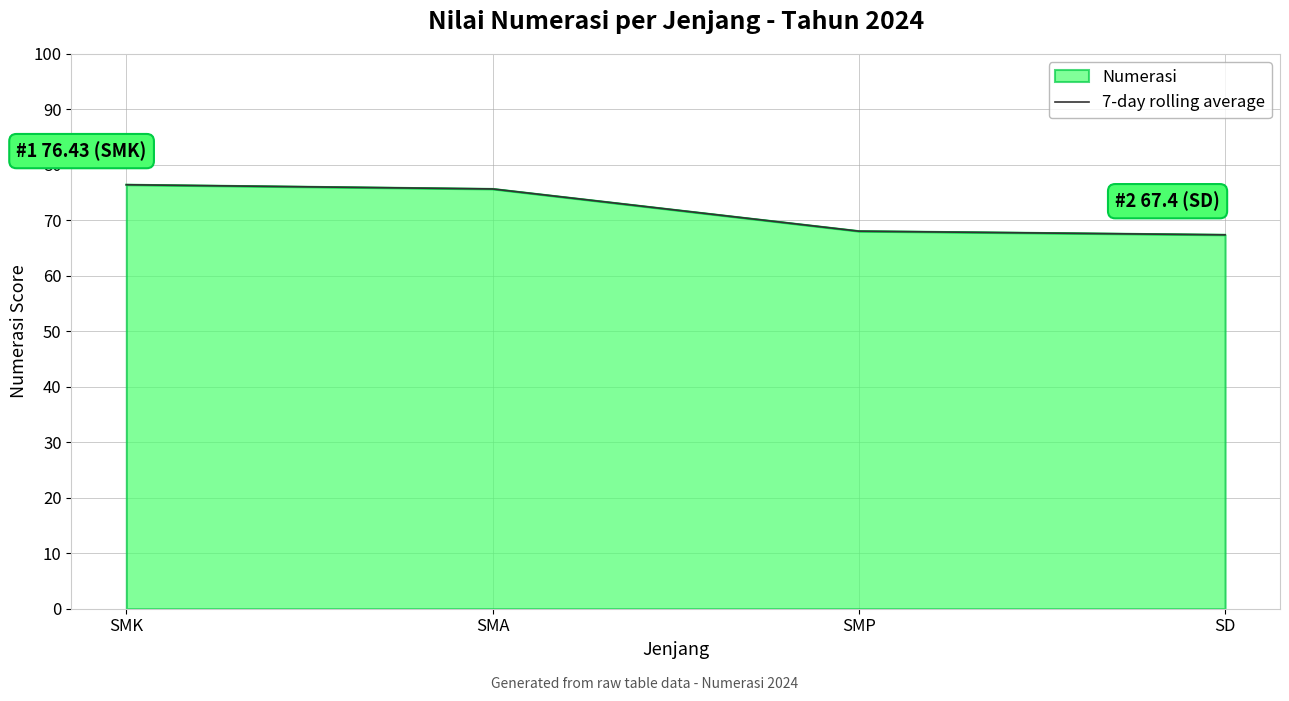

What is the minimum value shown in the chart?

67.4